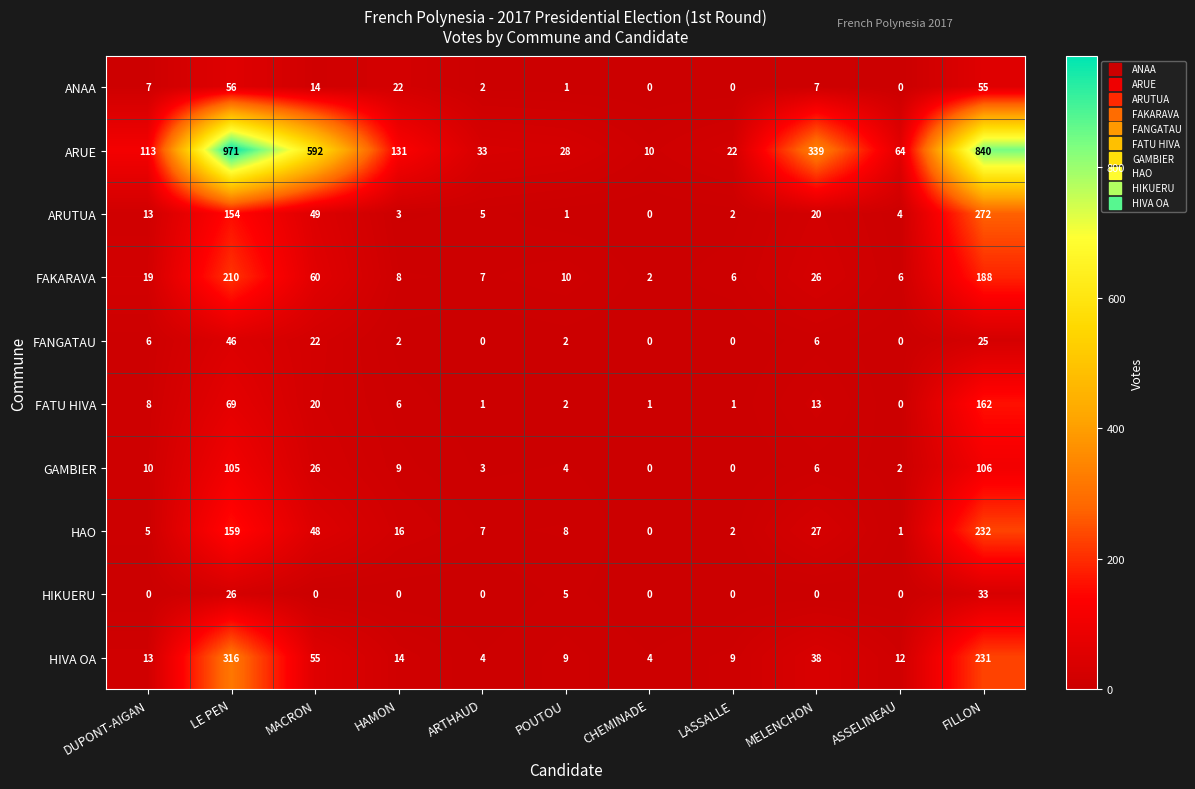

At how many categories does at least one series exceed 59?

7